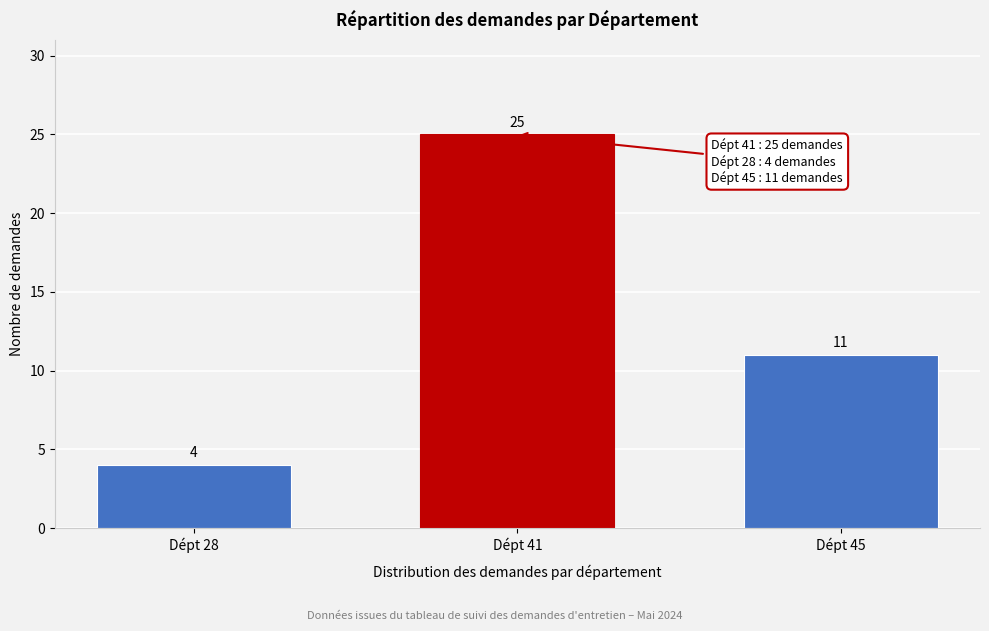

Reading right to left, transcribe all the data shown in this chart.

11	25	4